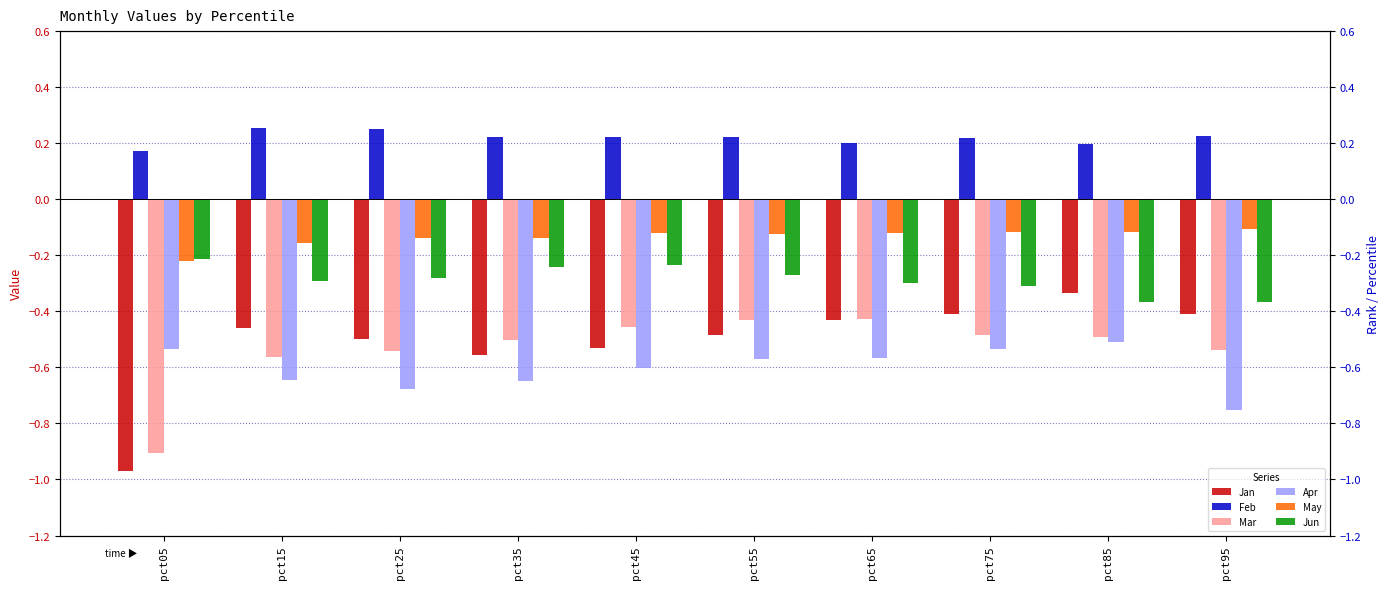

What is the spread (max minus min) of values at pct75?

0.8